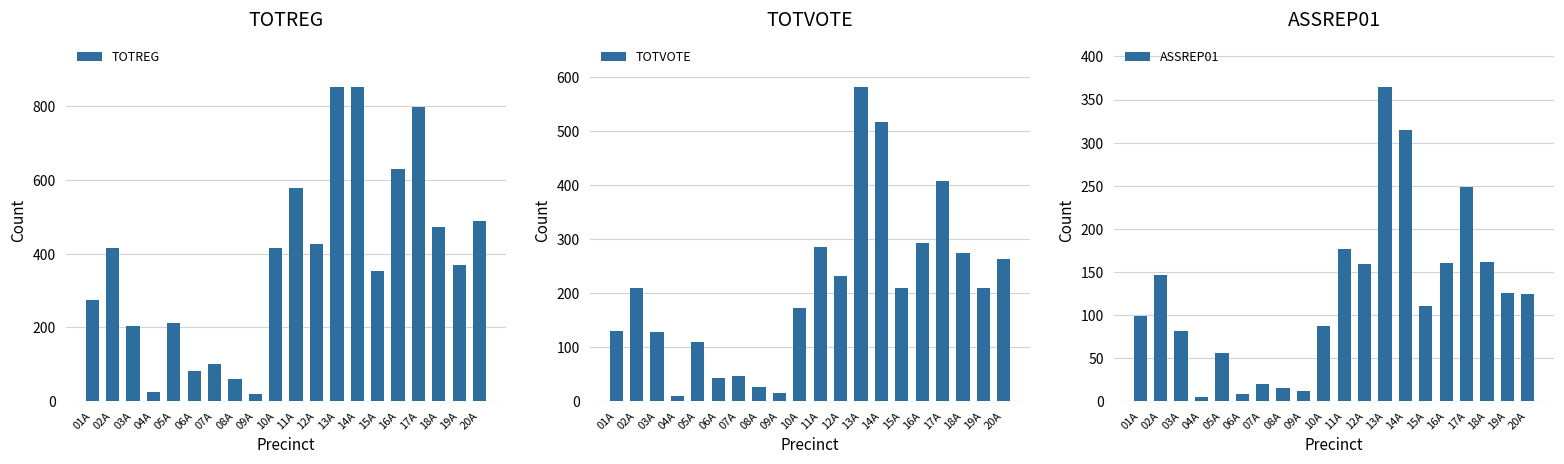

What is the average value of the TOTVOTE series?

208